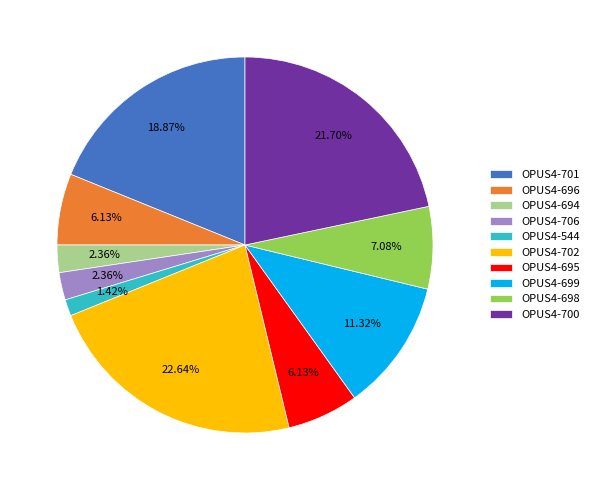

Which has a higher value, OPUS4-695 or OPUS4-702?

OPUS4-702